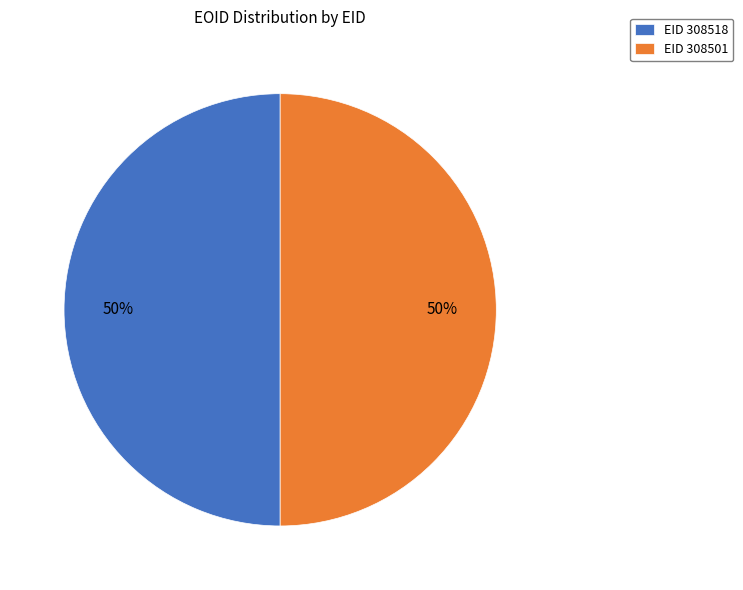

What is the ratio of the value at EID 308501 to the value at EID 308518?

1.0